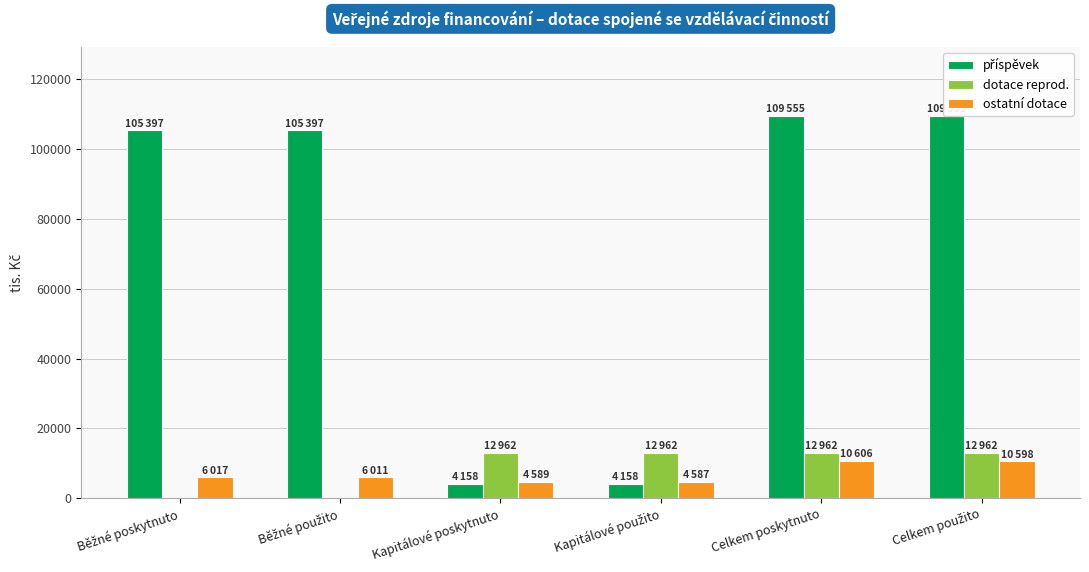

What value does the příspěvek series have at Běžné poskytnuto, to the nearest 100?

105400